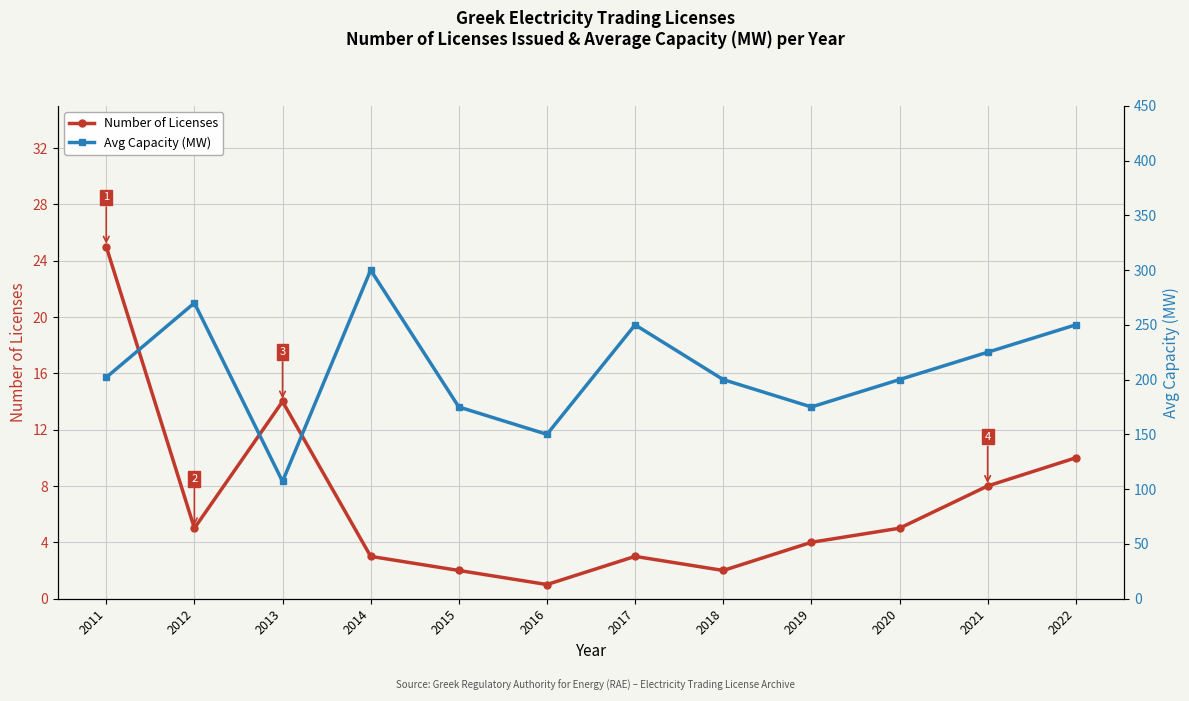

What is the value of the Number of Licenses point at the 5th from the left?

2